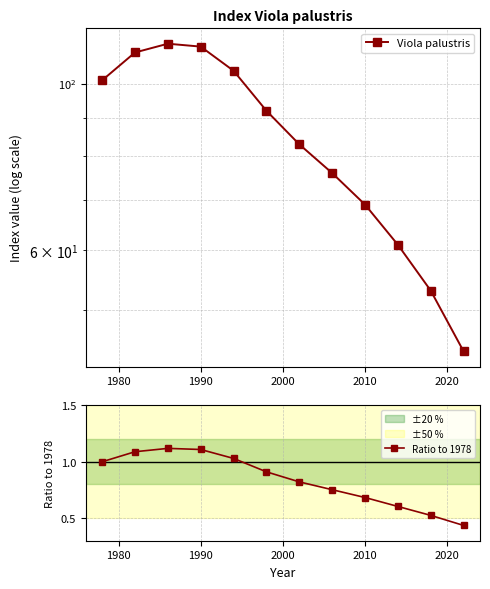

What are all the series names shown in the legend?

Viola palustris, Ratio to 1978